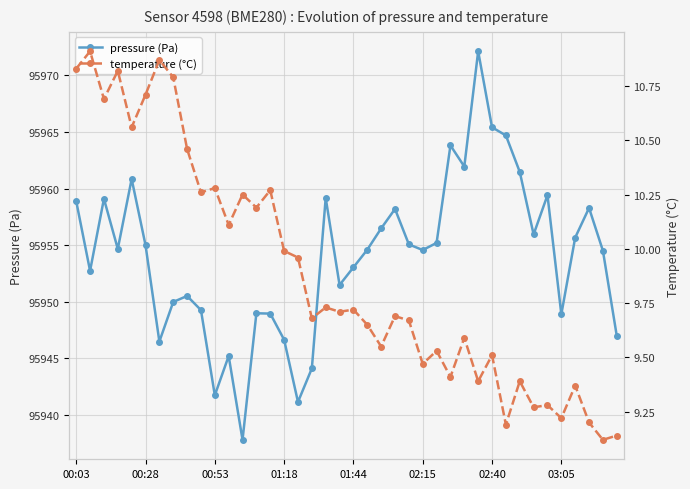

Count the number of categories in the chart.

40